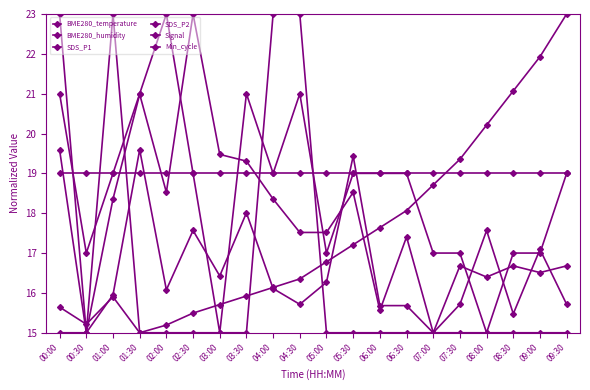

The value of SDS_P2 at 03:00 is 19.5. True or false?

True